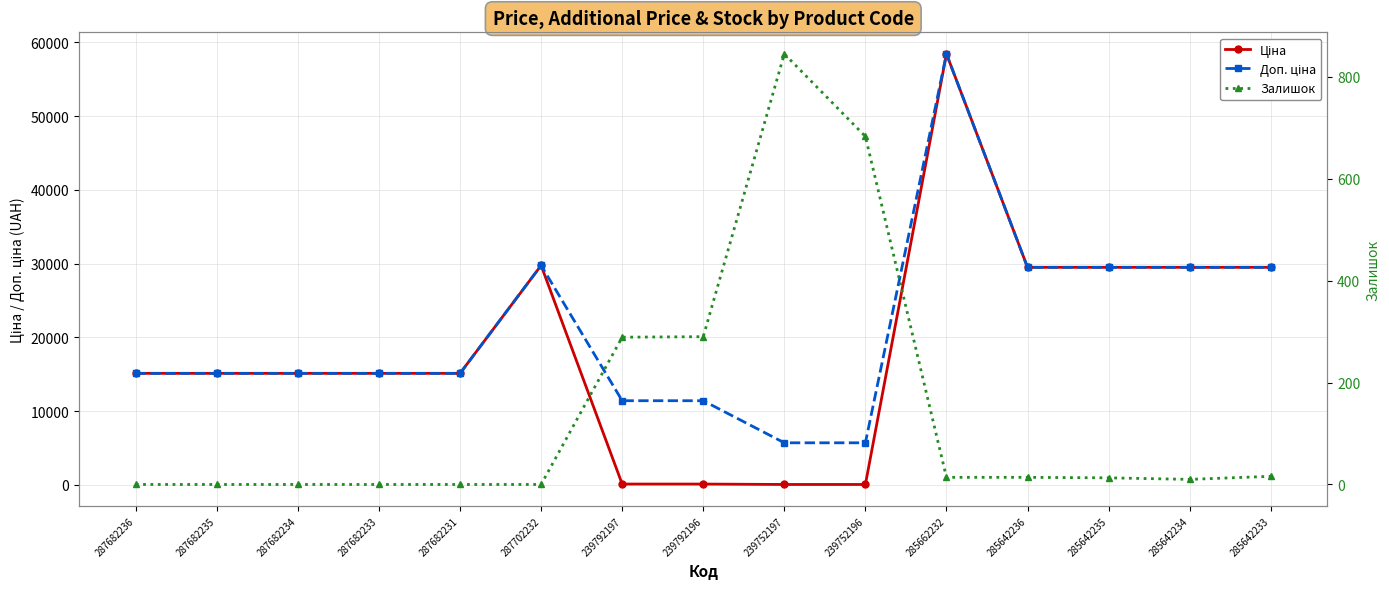

Between 285642235 and 287682236, which is larger?

285642235